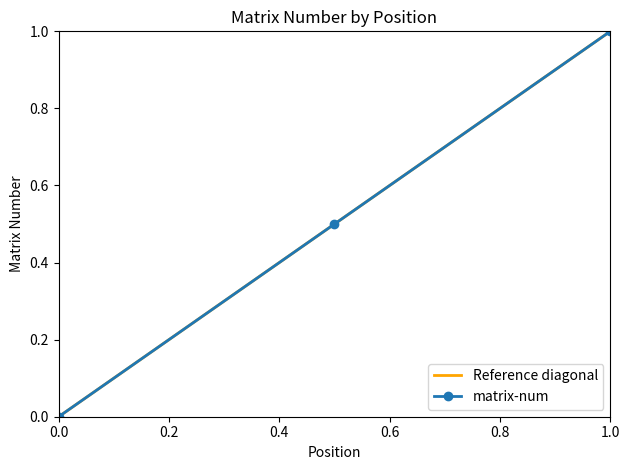

What is the value of the 3rd point from the left?

1.0